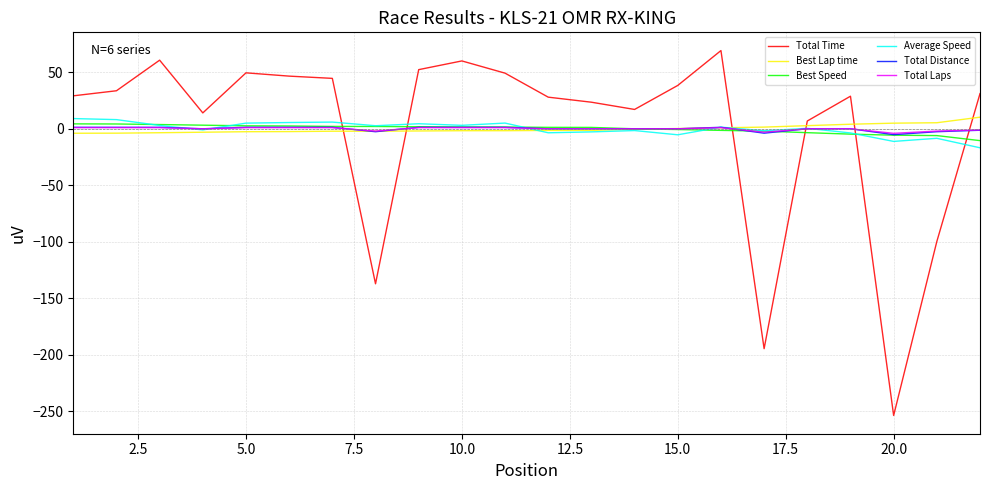

What is the smallest value displayed?

-253.7